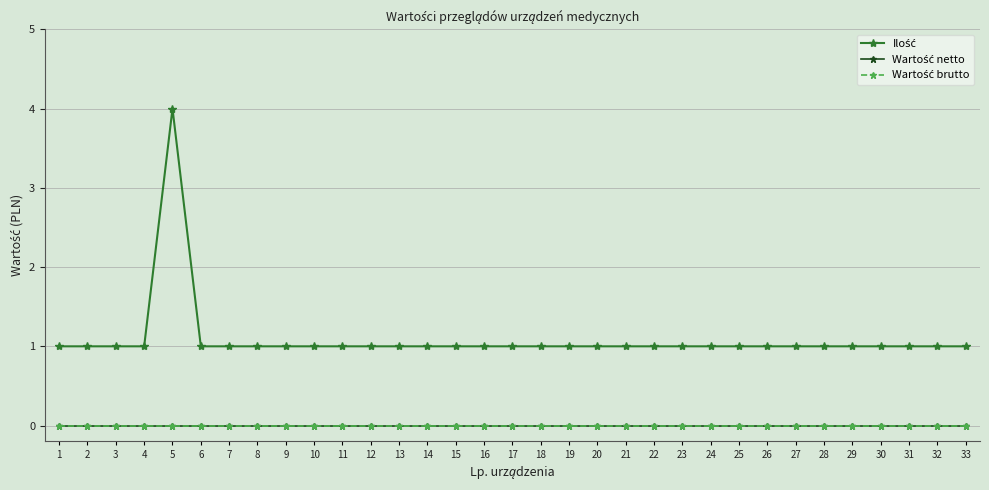

Does the chart have visible grid lines?

Yes